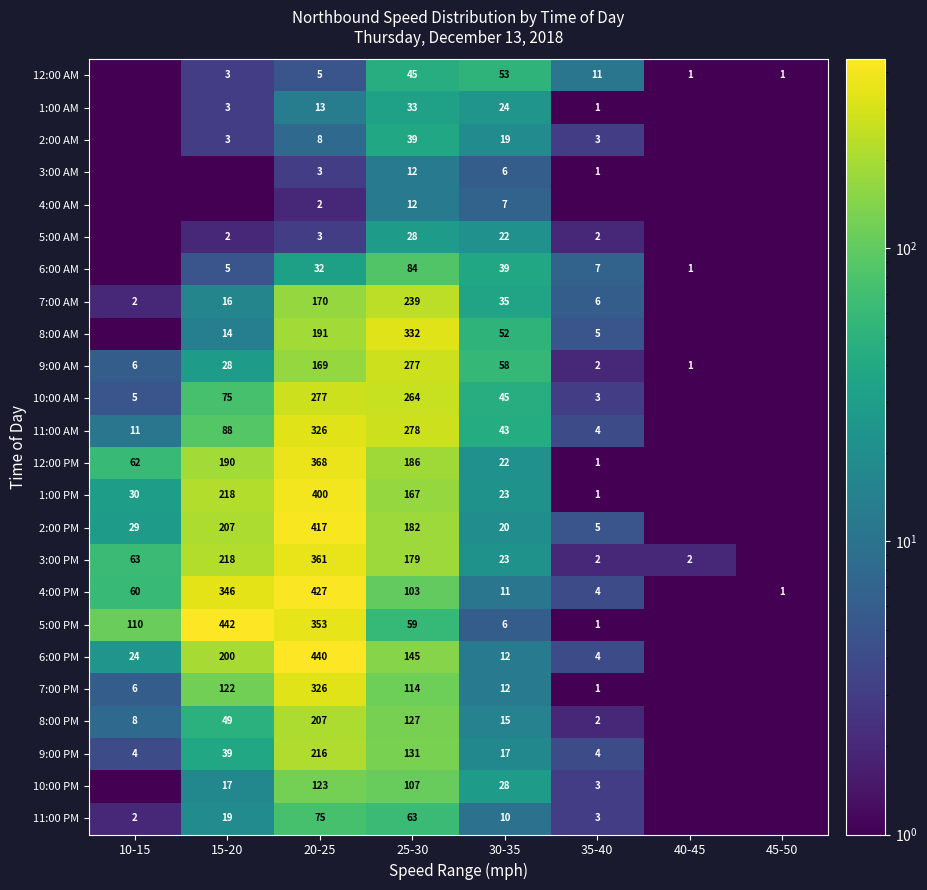

What is the difference between the 5:00 PM values at 20-25 and 25-30?

294.0